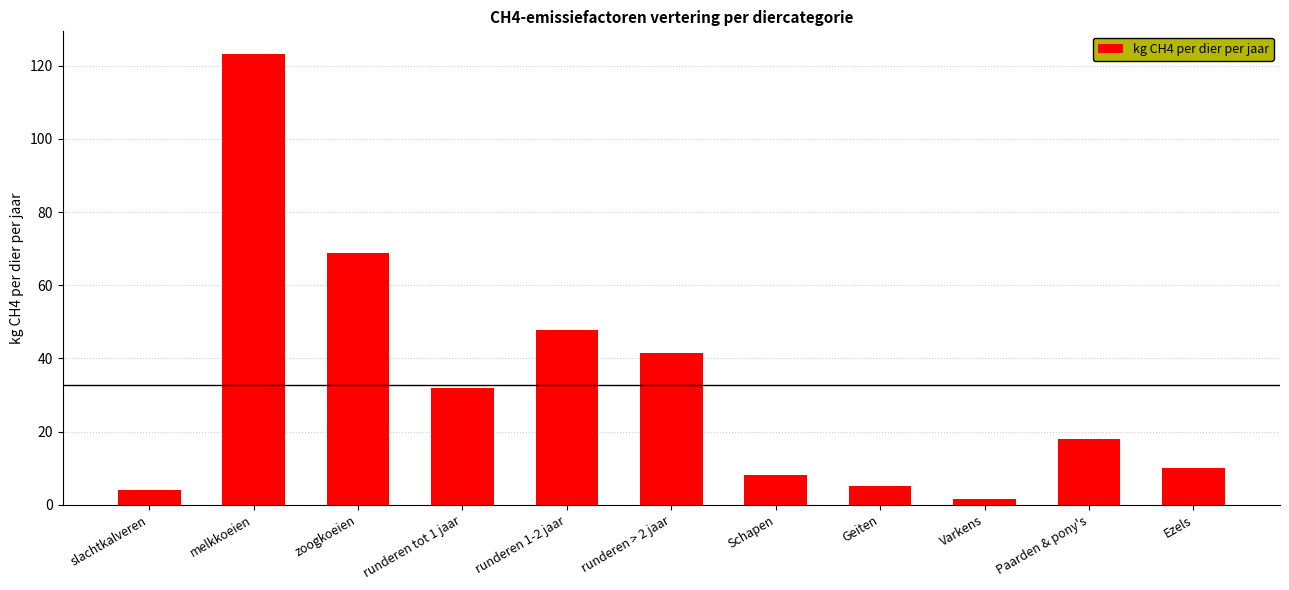

What is the smallest value displayed?

1.5